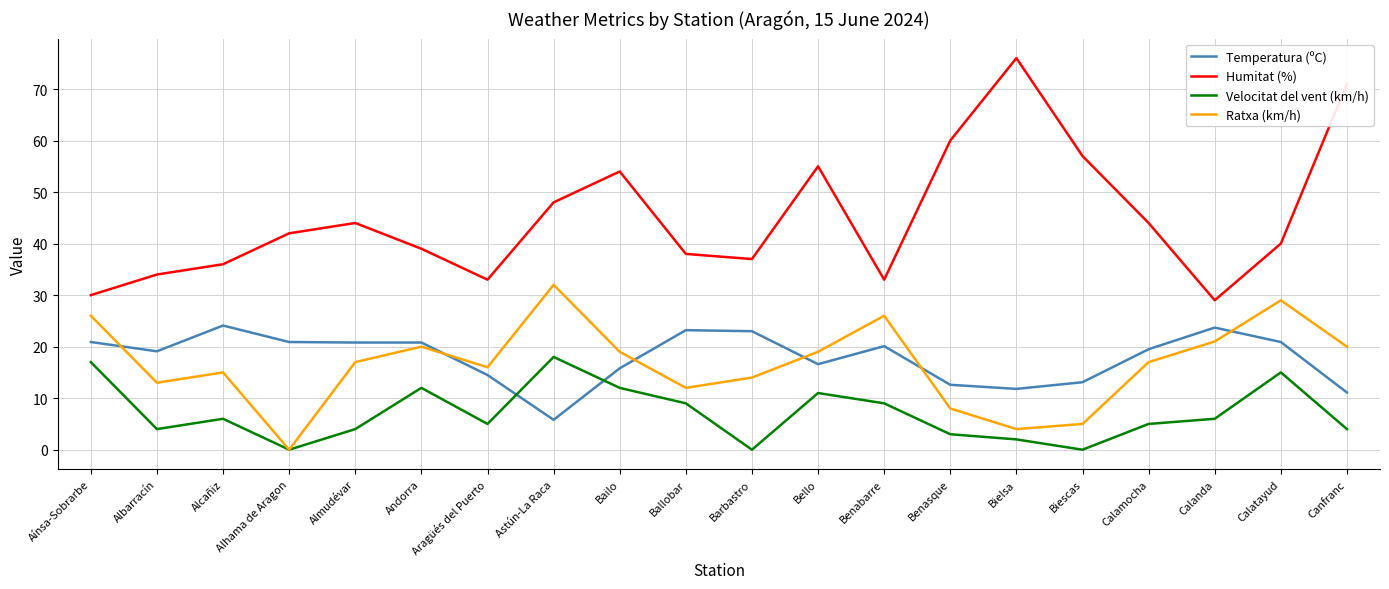

Which series has the largest total across all categories?

Humitat (%)